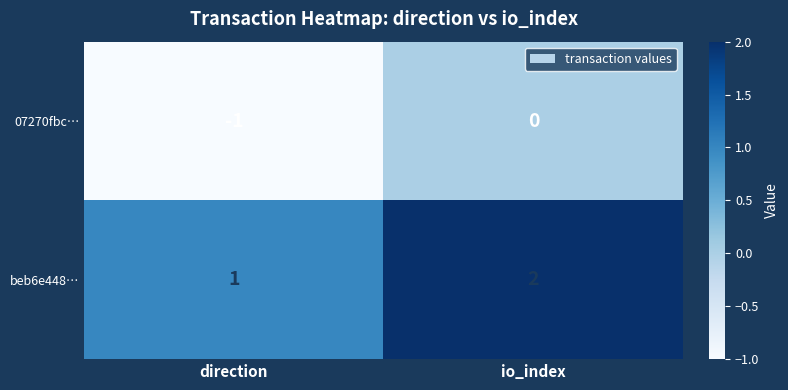

What is the sum of the beb6e448… values at io_index and direction?

3